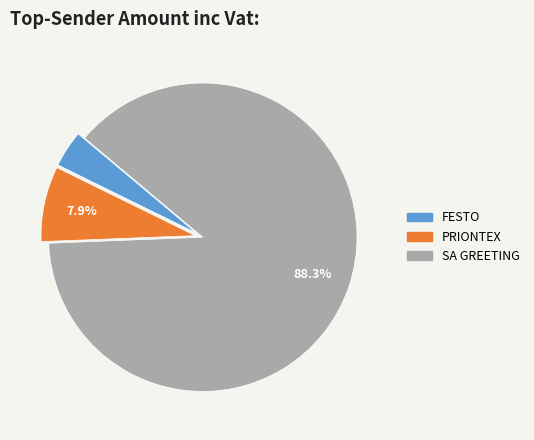

Rank the categories by value from lowest to highest.

FESTO, PRIONTEX, SA GREETING